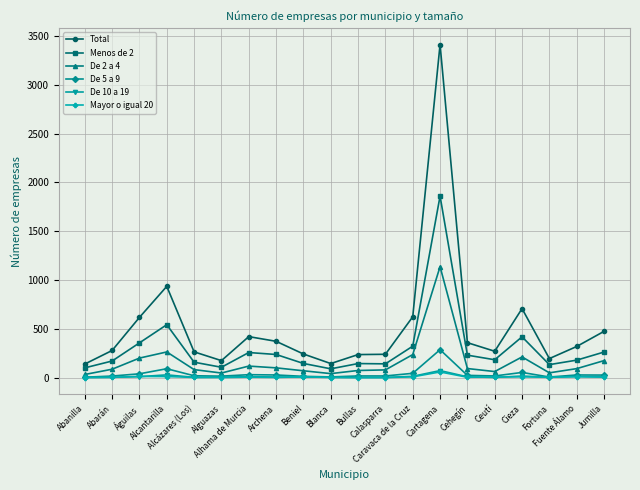

Which series has the largest total across all categories?

Total